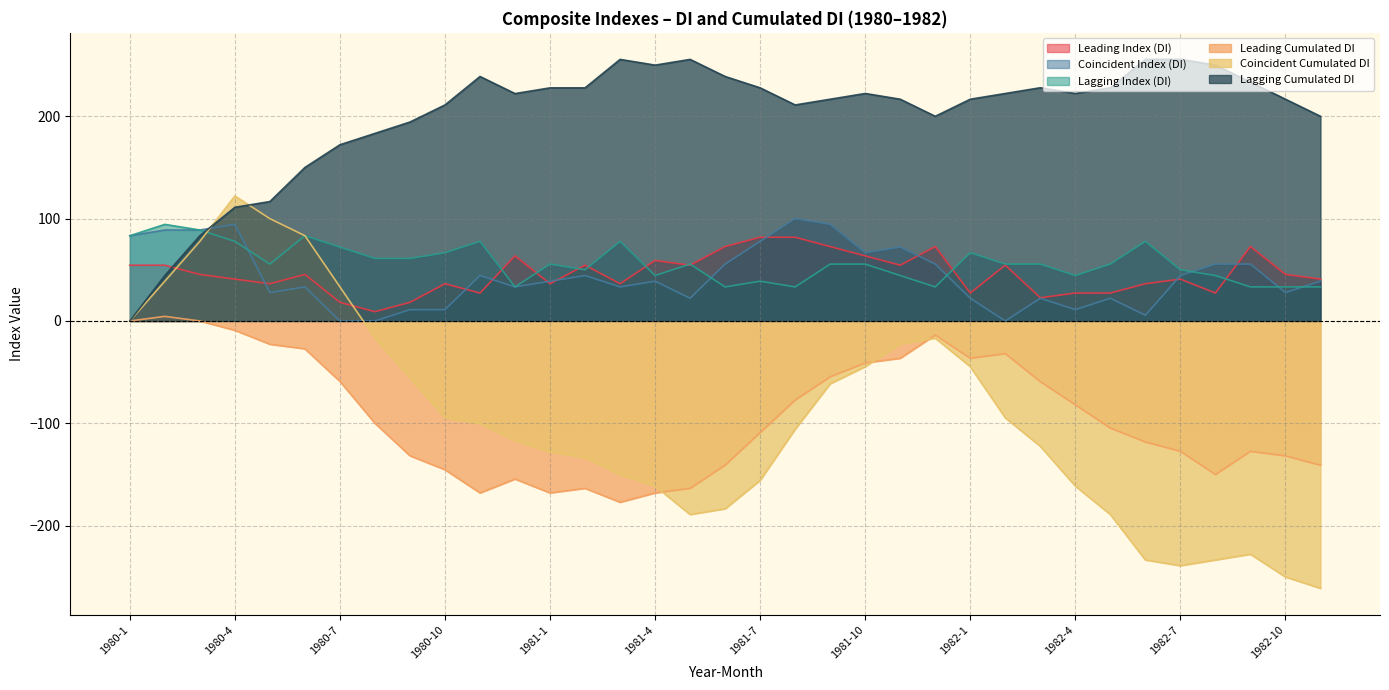

How many distinct data groups are displayed?

6